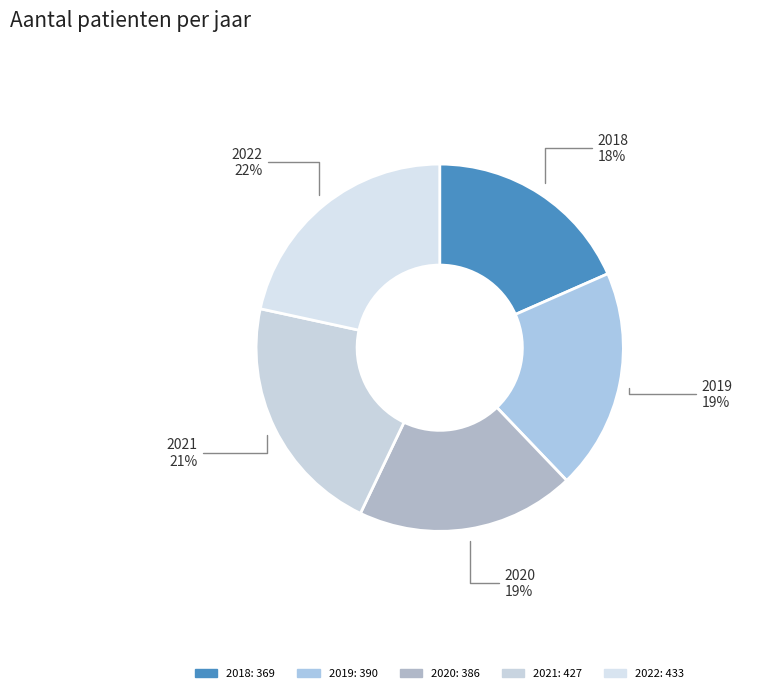

Does any single category account for the majority?

No